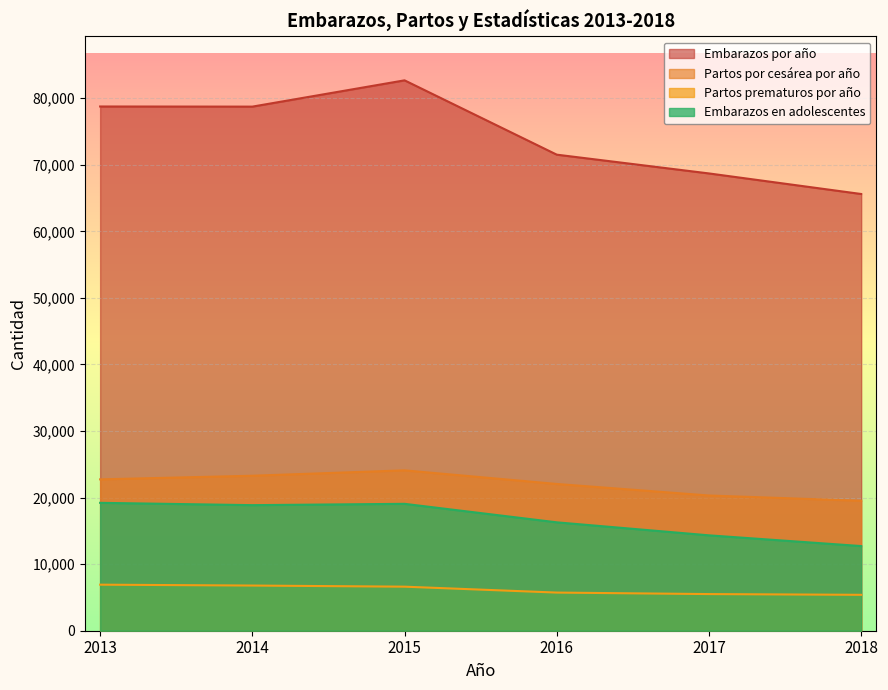

What are all the series names shown in the legend?

Embarazos por año, Partos por cesárea por año, Partos prematuros por año, Embarazos en adolescentes